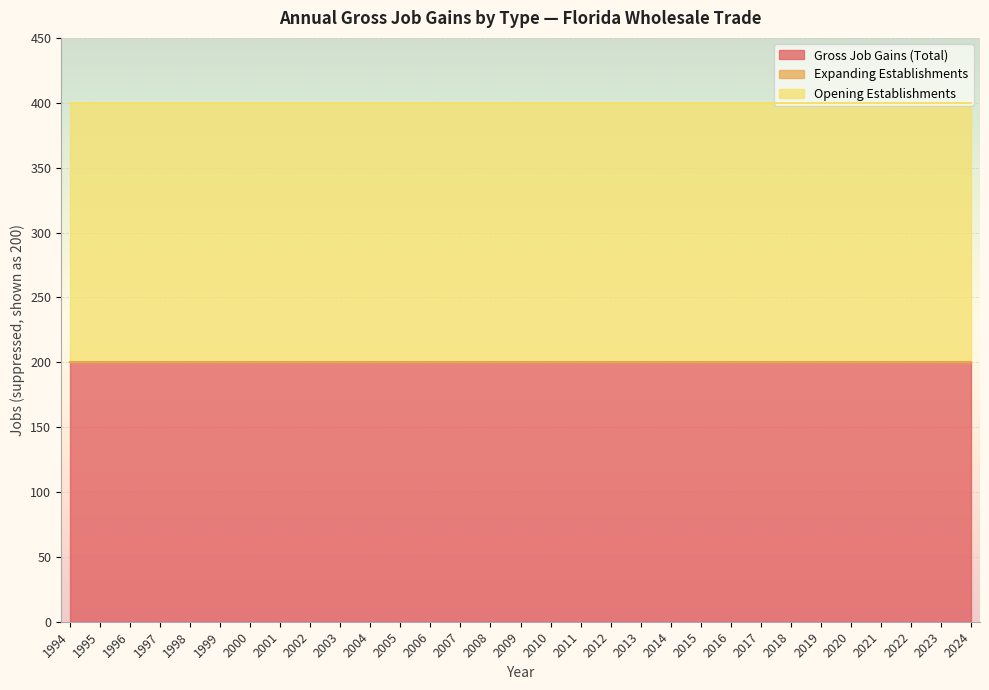

What are all the series names shown in the legend?

Gross Job Gains (Total), Expanding Establishments, Opening Establishments